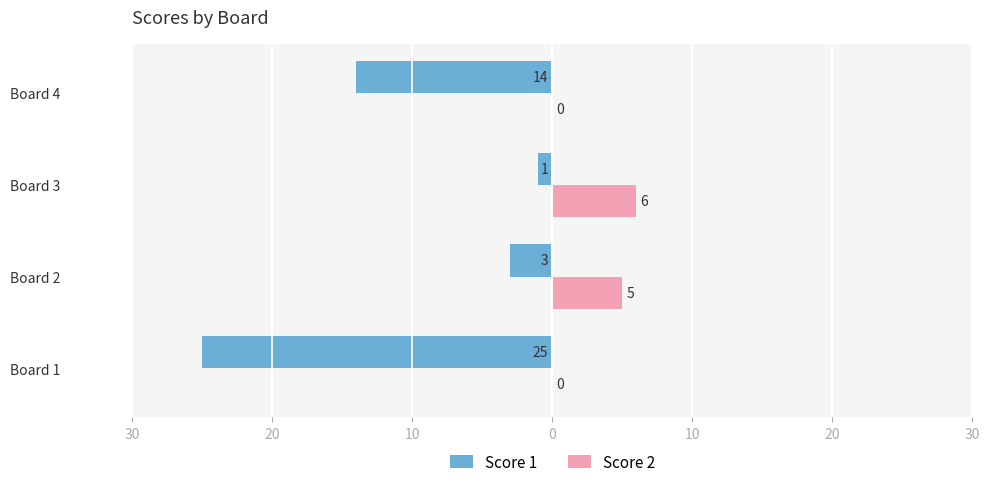

Reading left to right, list all the values displayed in this chart.

Score 1: -25	-3	-1	-14
Score 2: 0	5	6	0